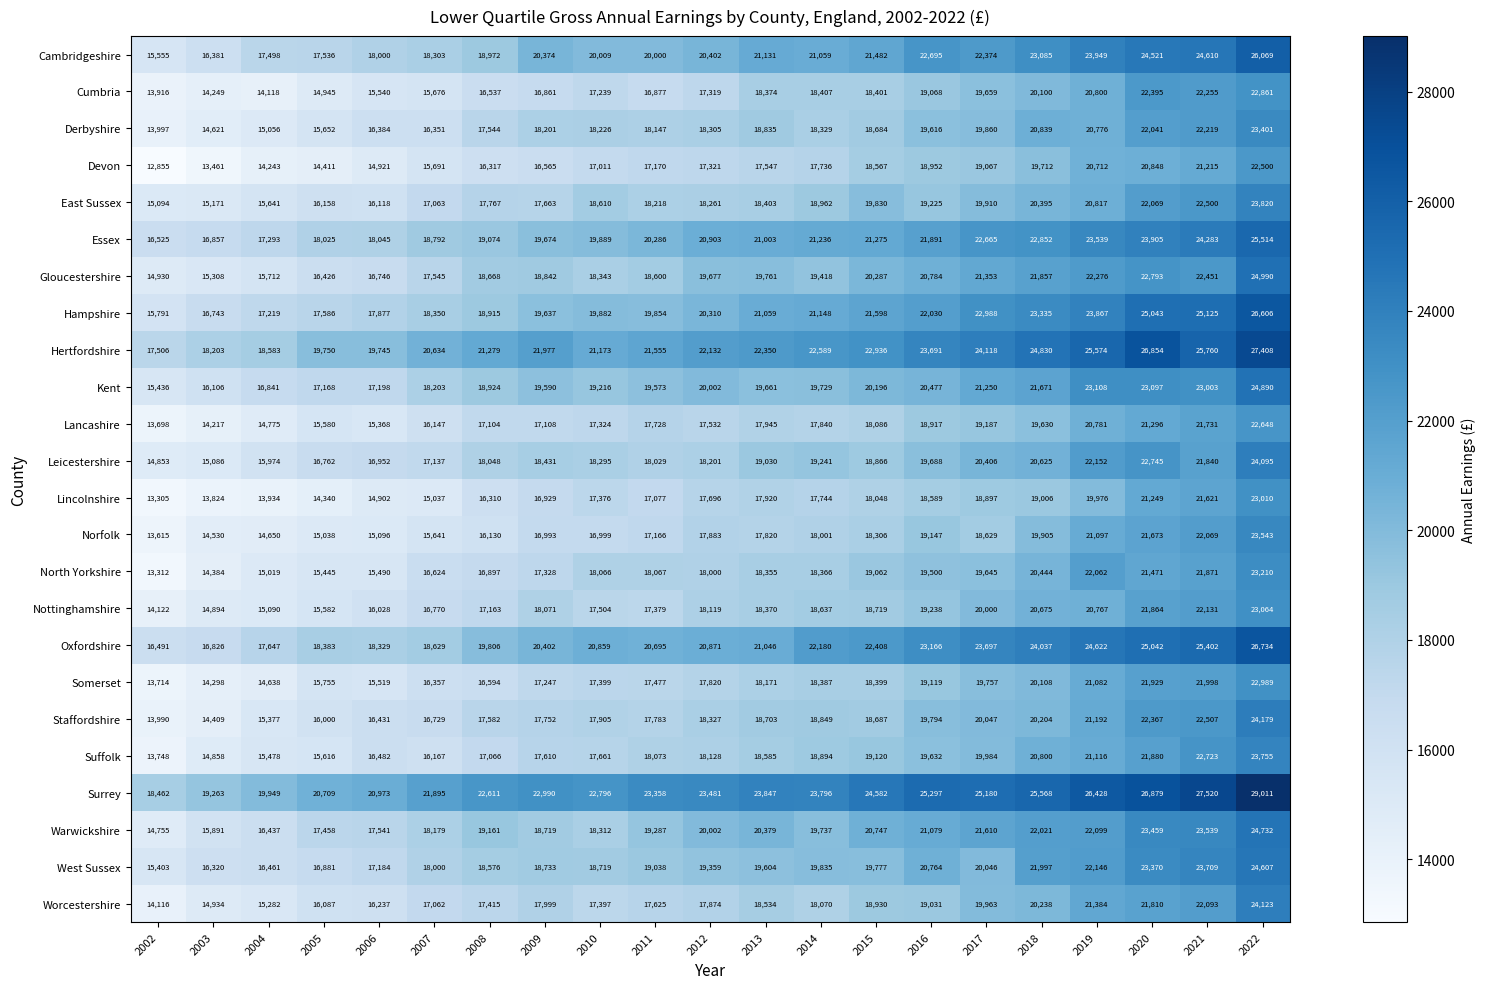

What is the total value across all series at 2010?

446210